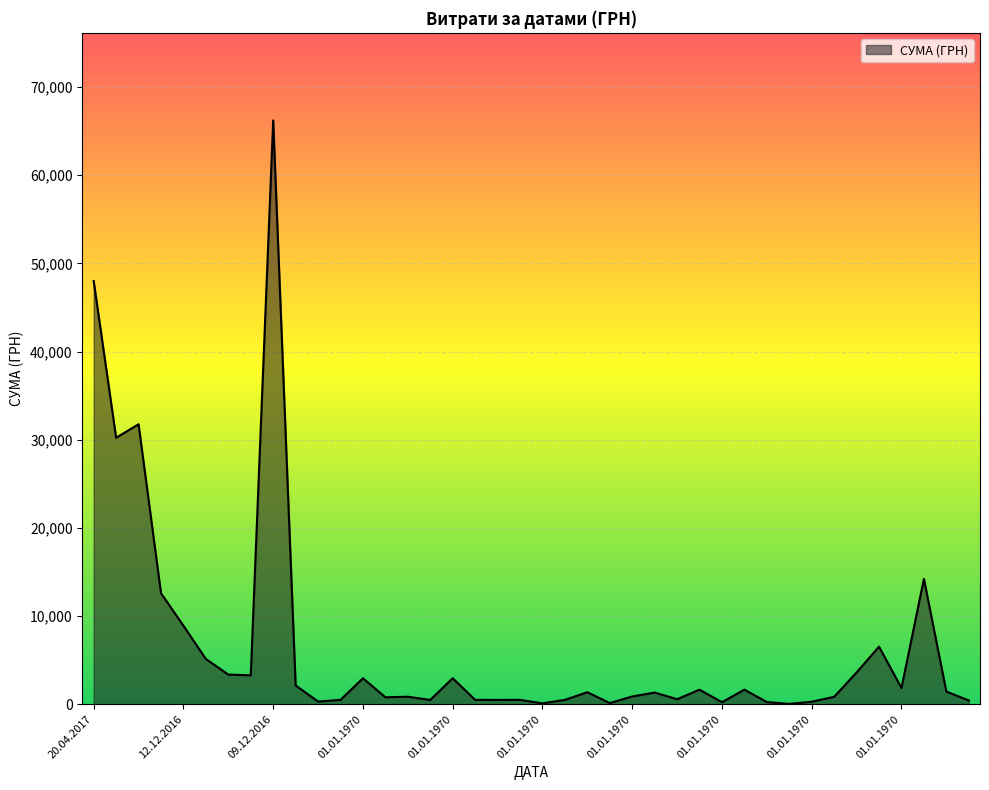

What is the difference between the maximum and minimum values?

66169.0